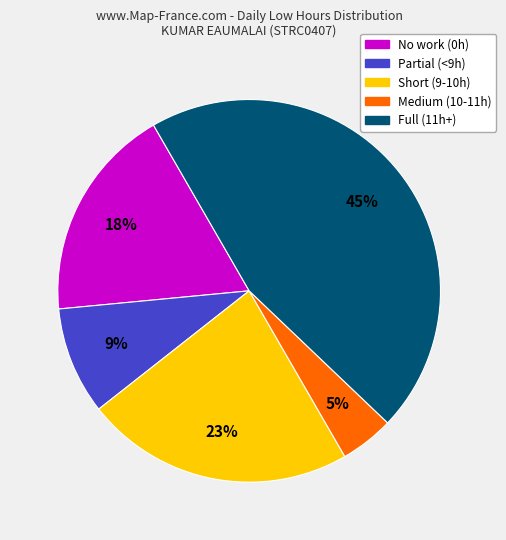

Is there any slice that represents more than half of the pie?

No